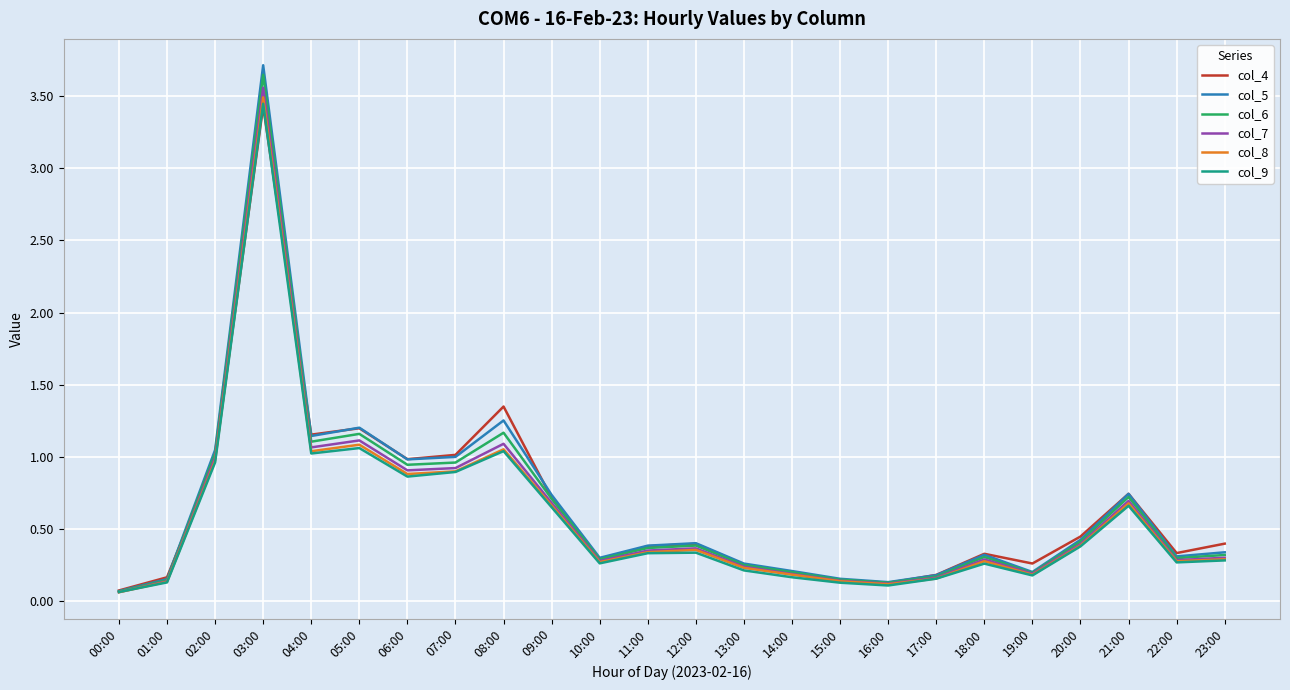

What is the total value across all series at 11:00?

2.2